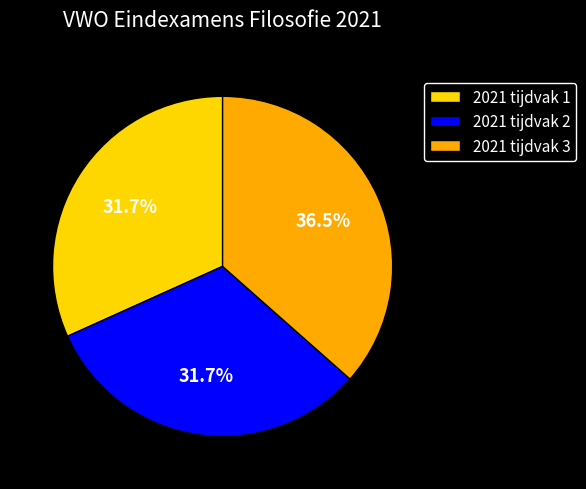

Which category has the biggest portion of the pie?

2021 tijdvak 3